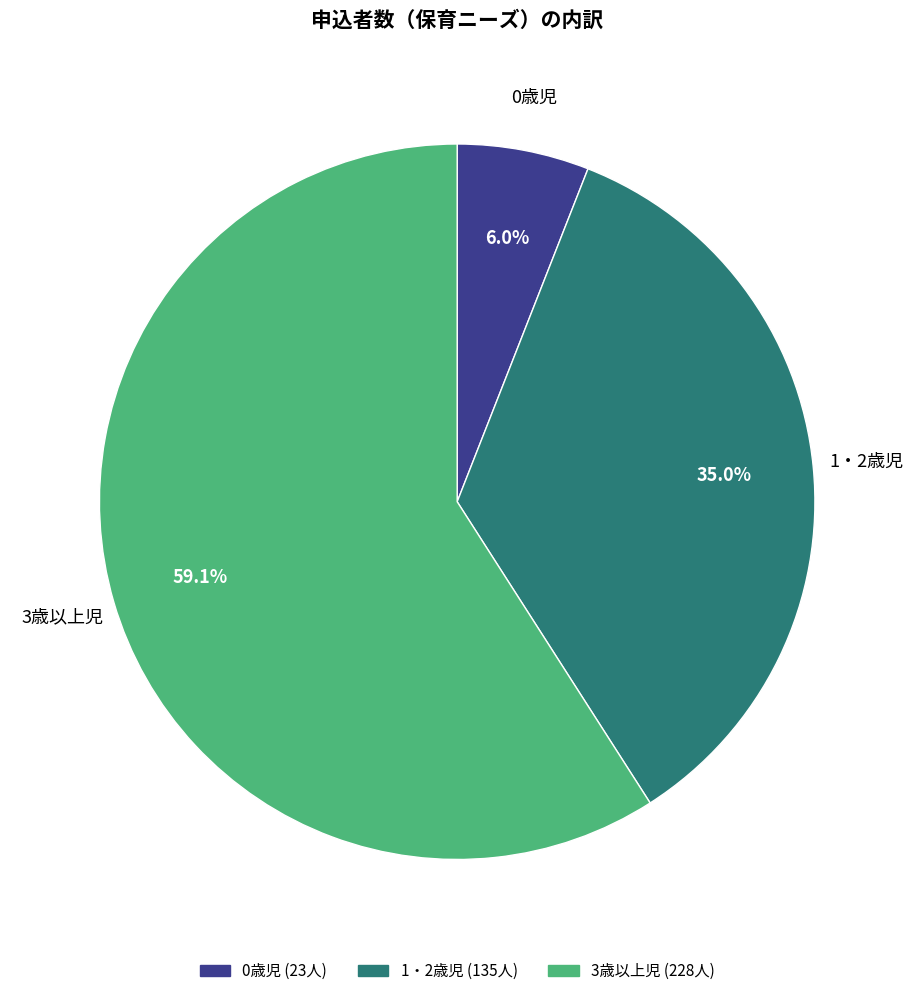

Rank the categories by value from highest to lowest.

3歳以上児, 1・2歳児, 0歳児